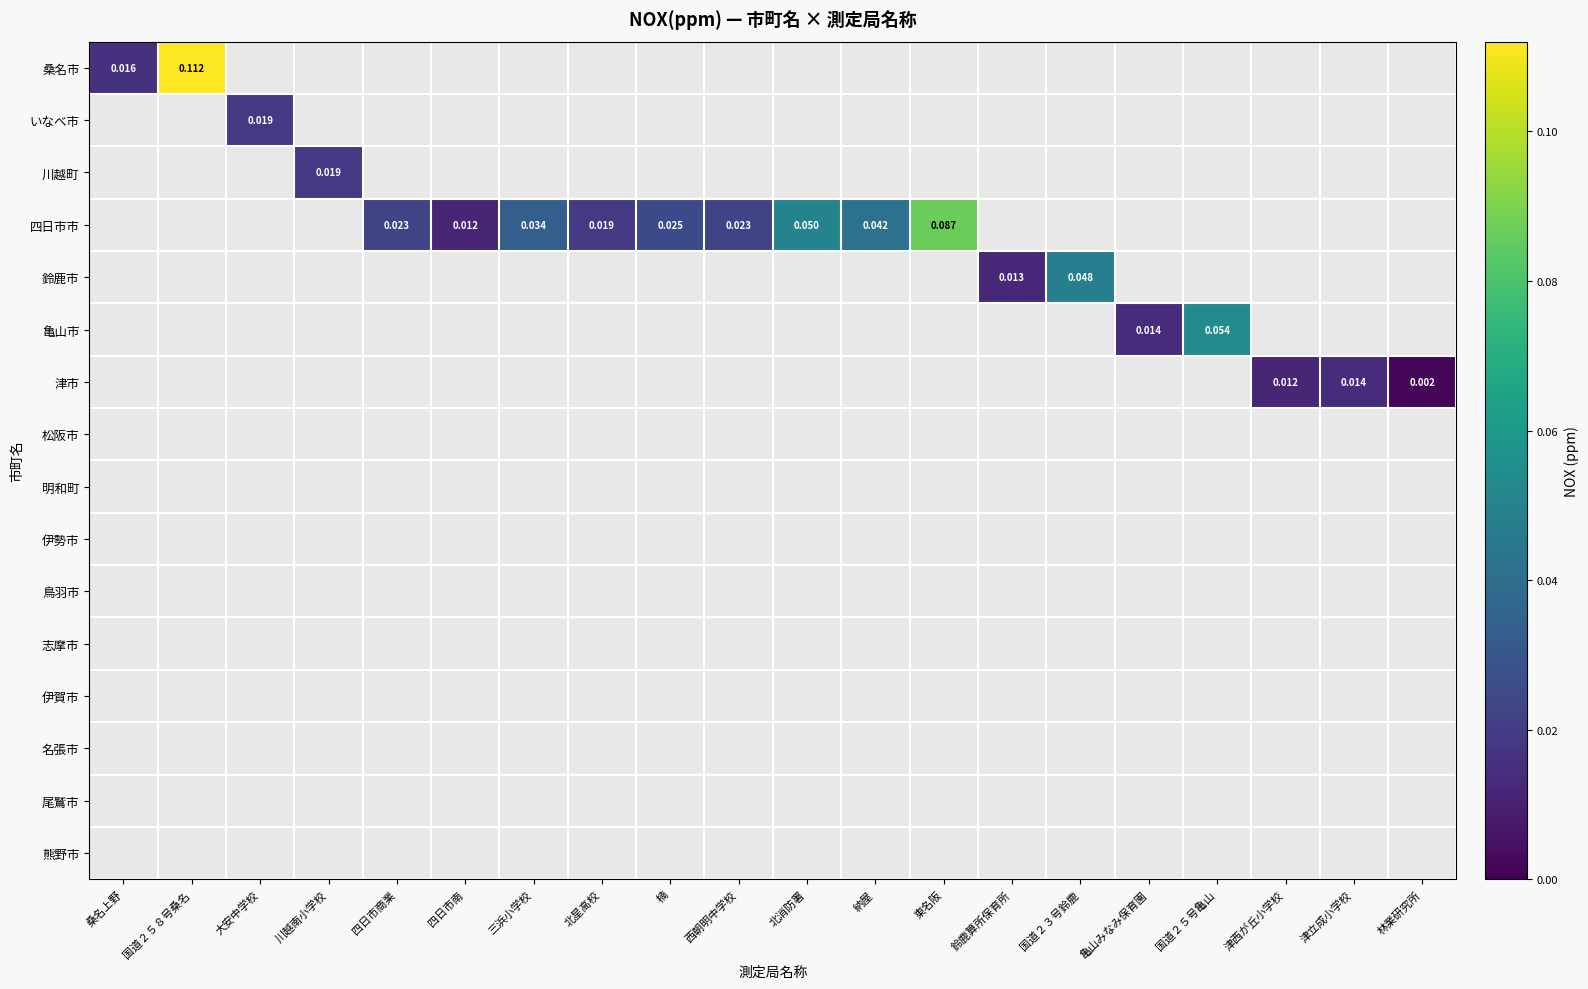

How many data points does each series have?

20